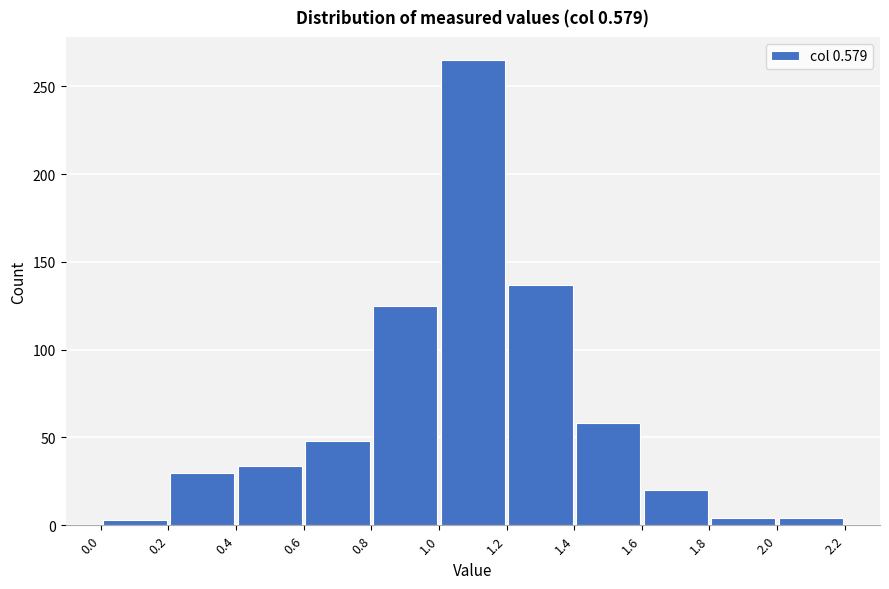

Reading left to right, list every bar in this chart as the range it spans on the x-axis followed by its height. The values are not printed on the chart, so give them approximately, as read against the axis.

0.0 to 0.2: under 5
0.2 to 0.4: 30
0.4 to 0.6: 35
0.6 to 0.8: 50
0.8 to 1.0: 125
1.0 to 1.2: 265
1.2 to 1.4: 135
1.4 to 1.6: 60
1.6 to 1.8: 20
1.8 to 2.0: under 5
2.0 to 2.2: under 5